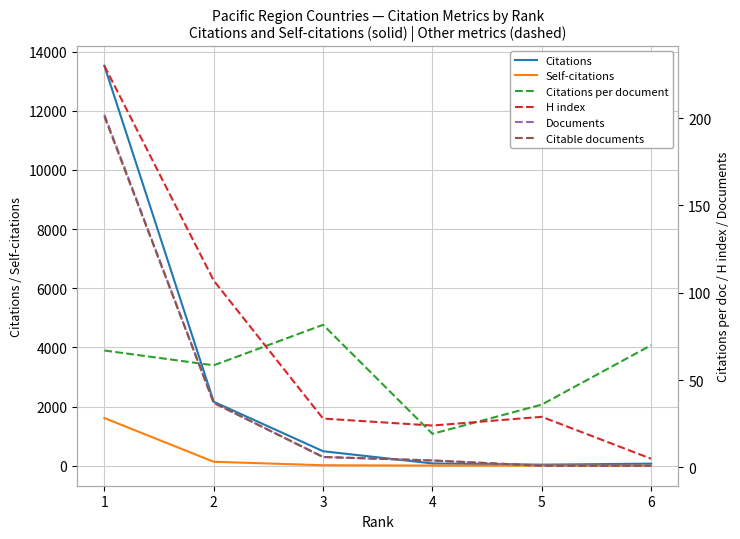

Reading left to right, extract all data points from this chart.

Citations: 13525.0	2164.0	490.0	77.0	36.0	70.0
Self-citations: 1612.0	134.0	16.0	6.0	2.0	0.0
Citations per document: 67.0	58.5	81.7	19.2	36.0	70.0
H index: 230.0	107.0	28.0	24.0	29.0	5.0
Documents: 202.0	37.0	6.0	4.0	1.0	1.0
Citable documents: 201.0	37.0	6.0	4.0	1.0	1.0